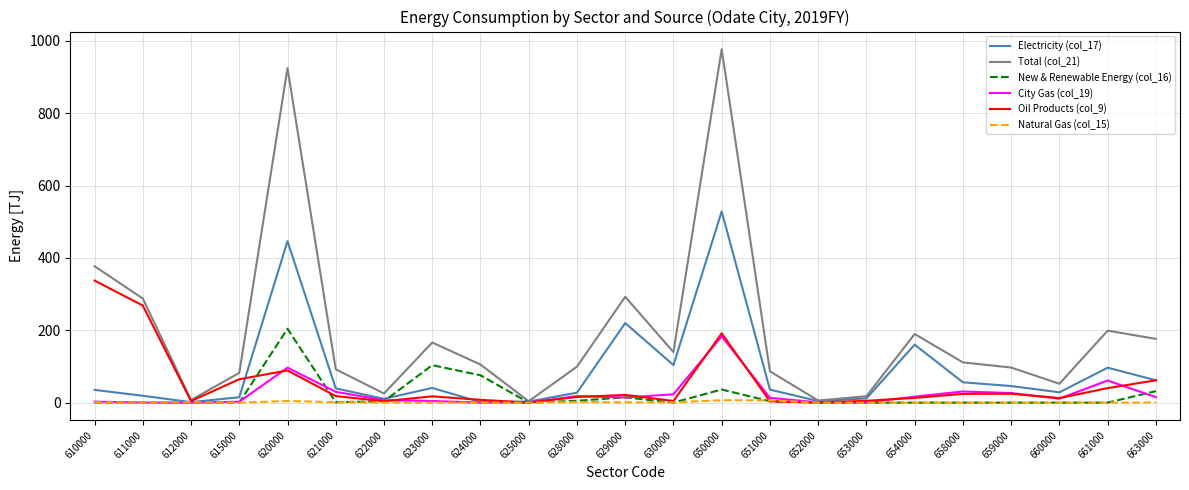

What is the average value of the Oil Products (col_9) series?

53.5